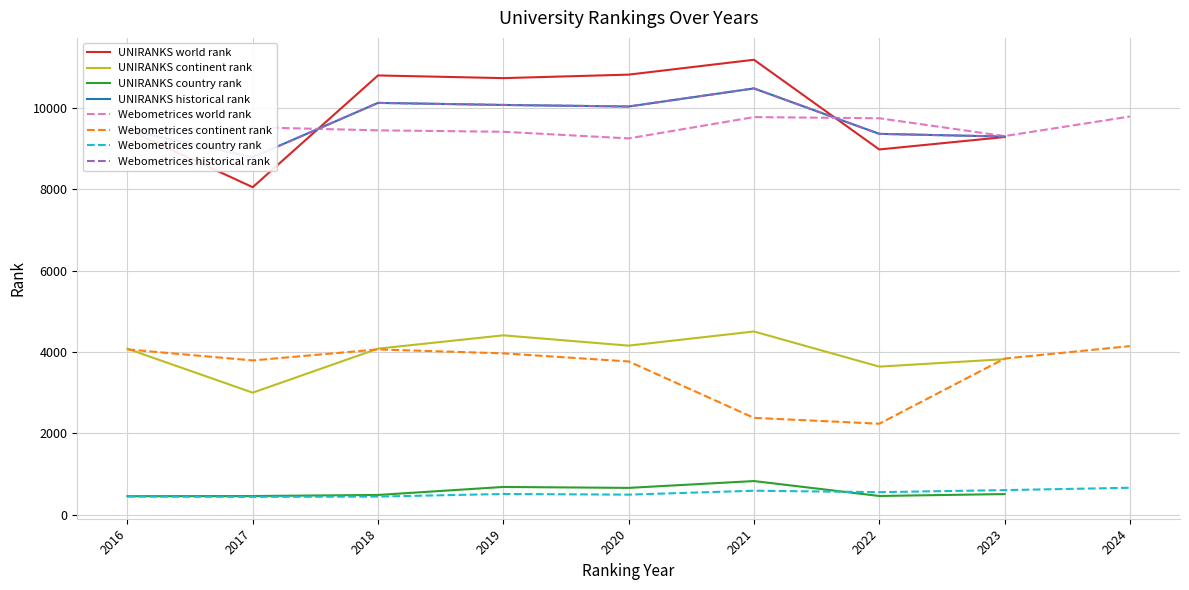

True or false: UNIRANKS country rank and UNIRANKS world rank cross at least once.

False